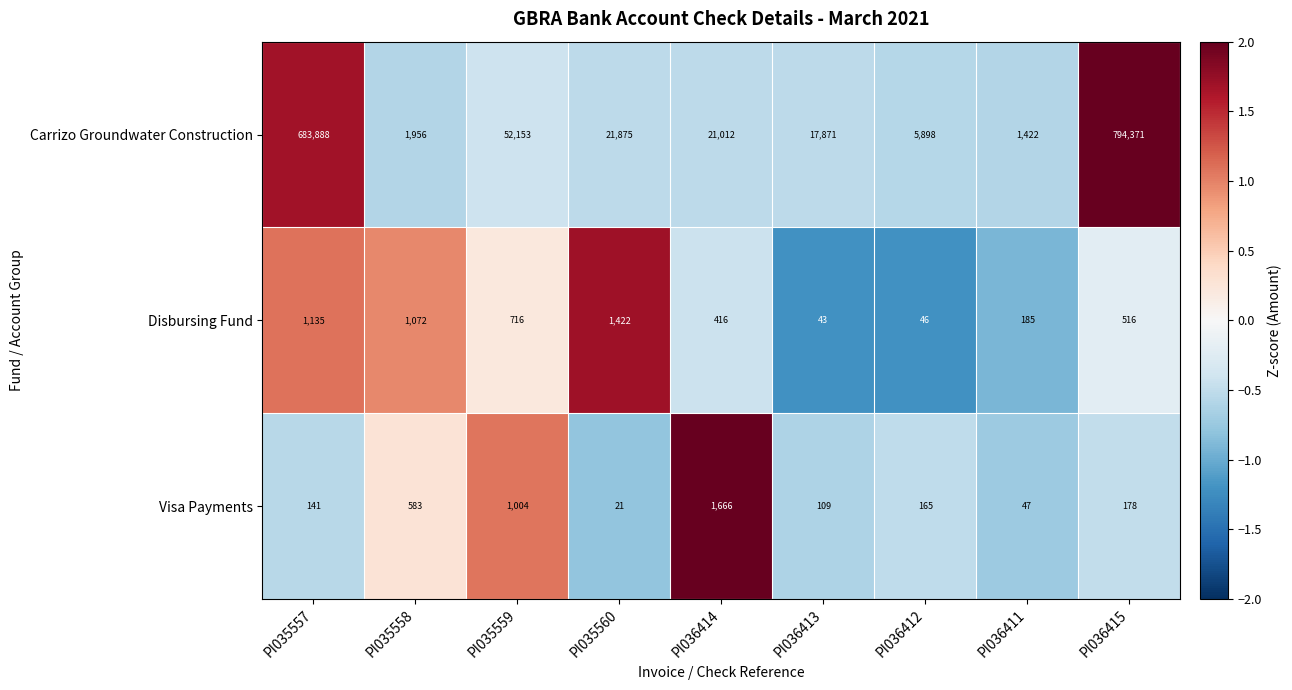

What is the sum of the Carrizo Groundwater Construction values at PI036412 and PI036415?

800269